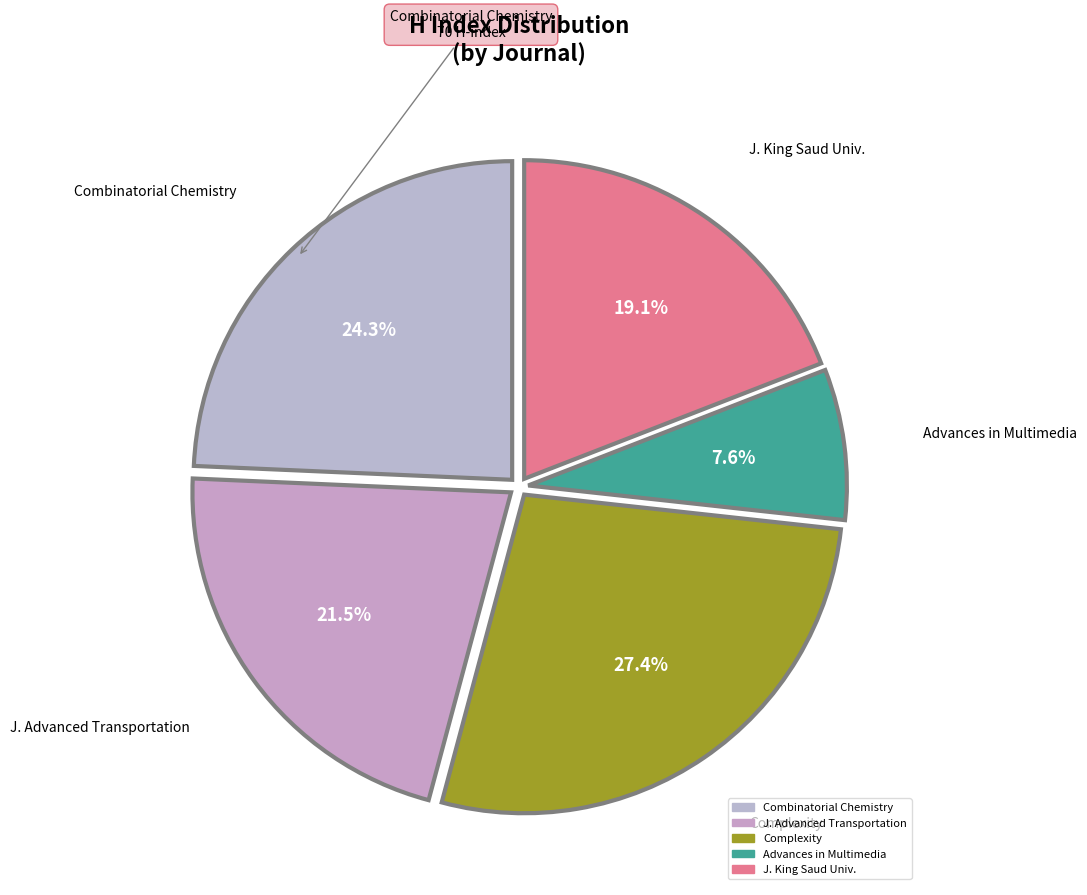

Which slice is the largest?

Complexity